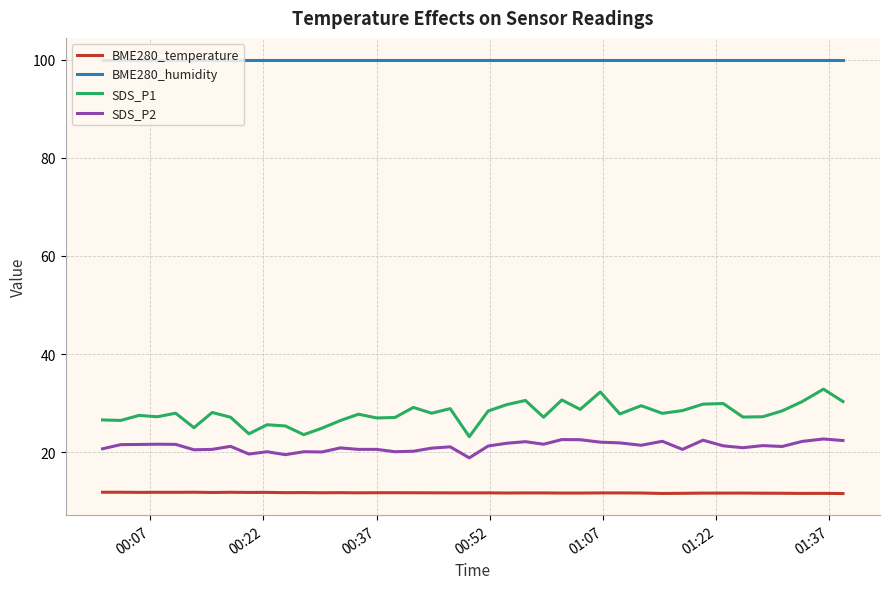

True or false: BME280_humidity and BME280_temperature cross at least once.

False